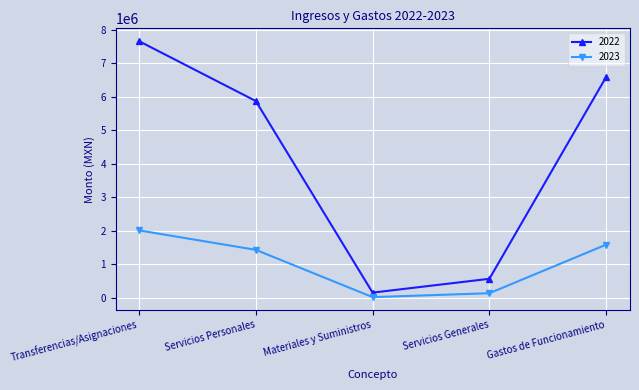

What is the difference between the second highest and second lowest values in the 2022 series?

6022063.5